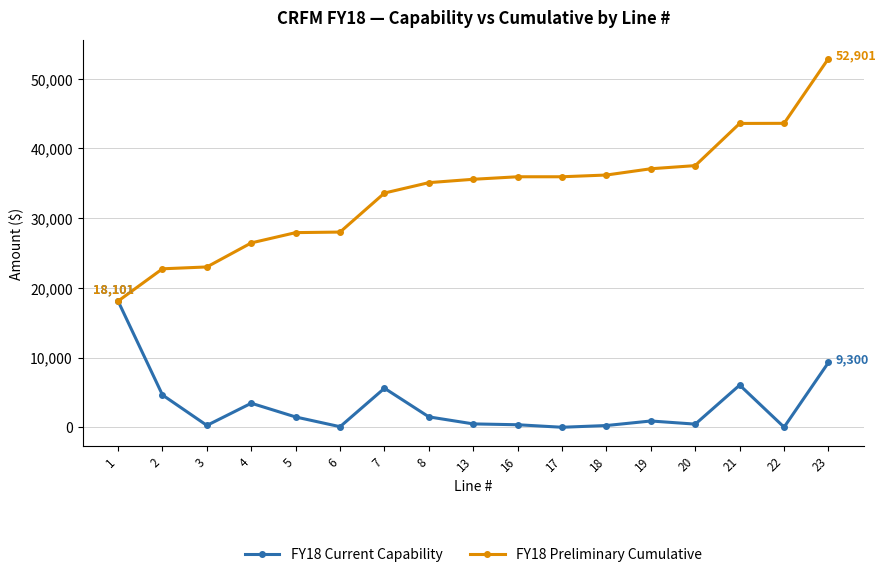

True or false: FY18 Current Capability has more than 1 interior local peaks.

True